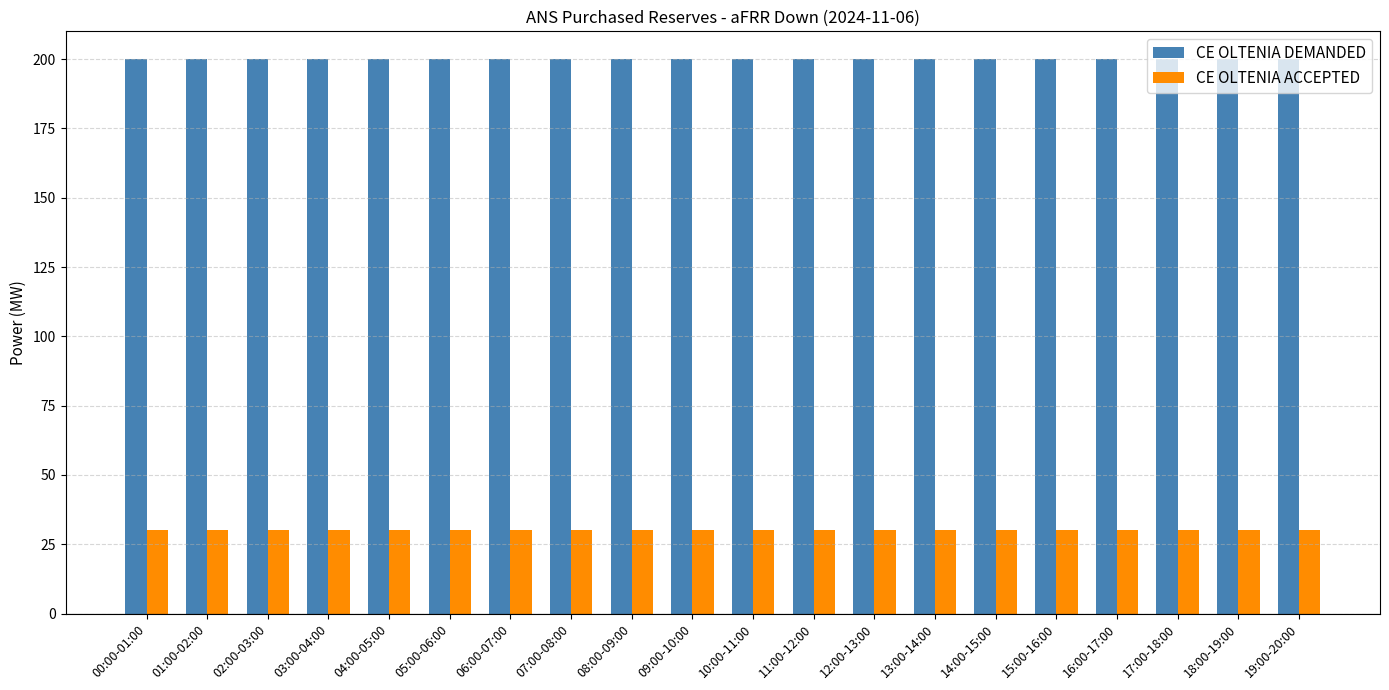

True or false: CE OLTENIA DEMANDED has a value of 270 at 10:00-11:00.

False